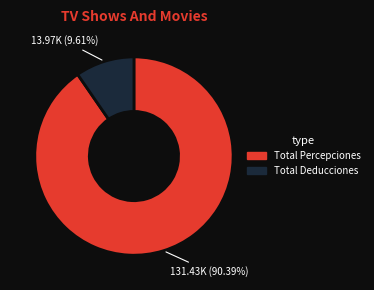

Do Total Percepciones and Total Deducciones together represent more than half of the pie?

Yes